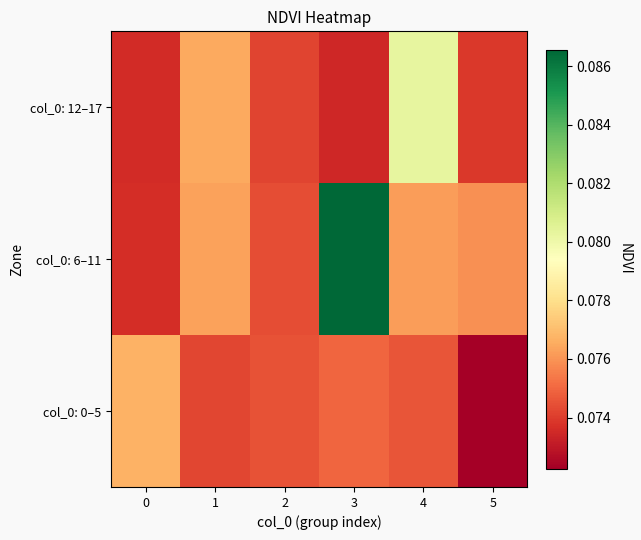

Which series has the largest total across all categories?

row_1